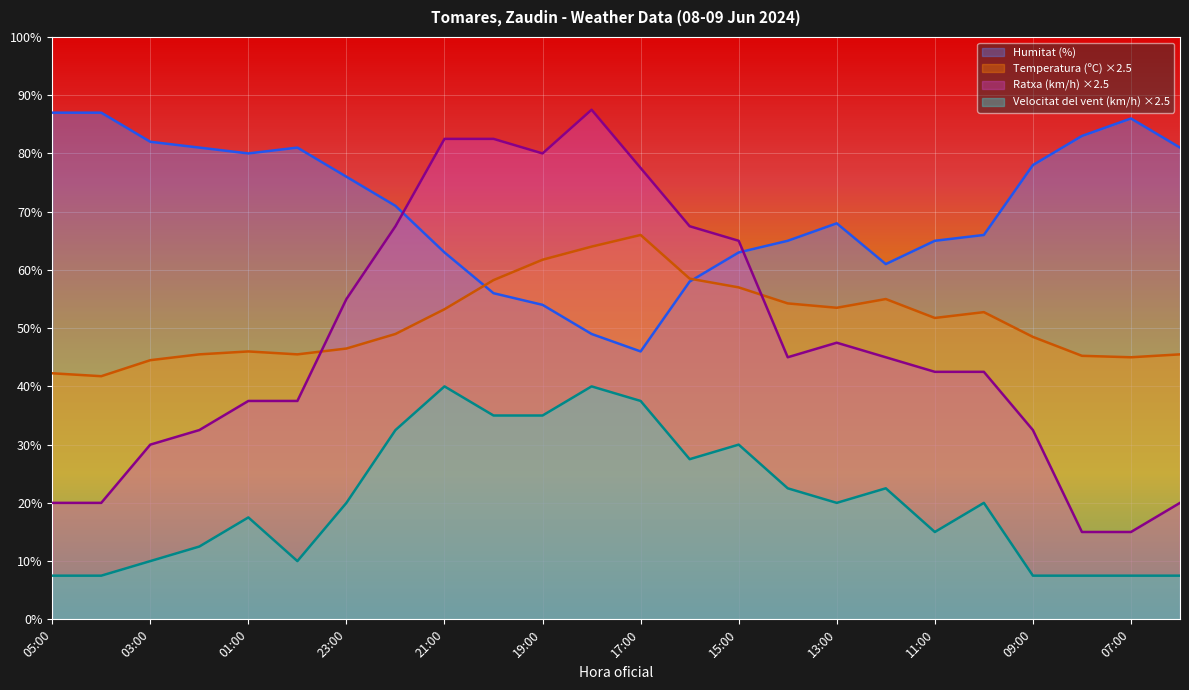

How many interior local peaks does the Humitat (%) series have?

3